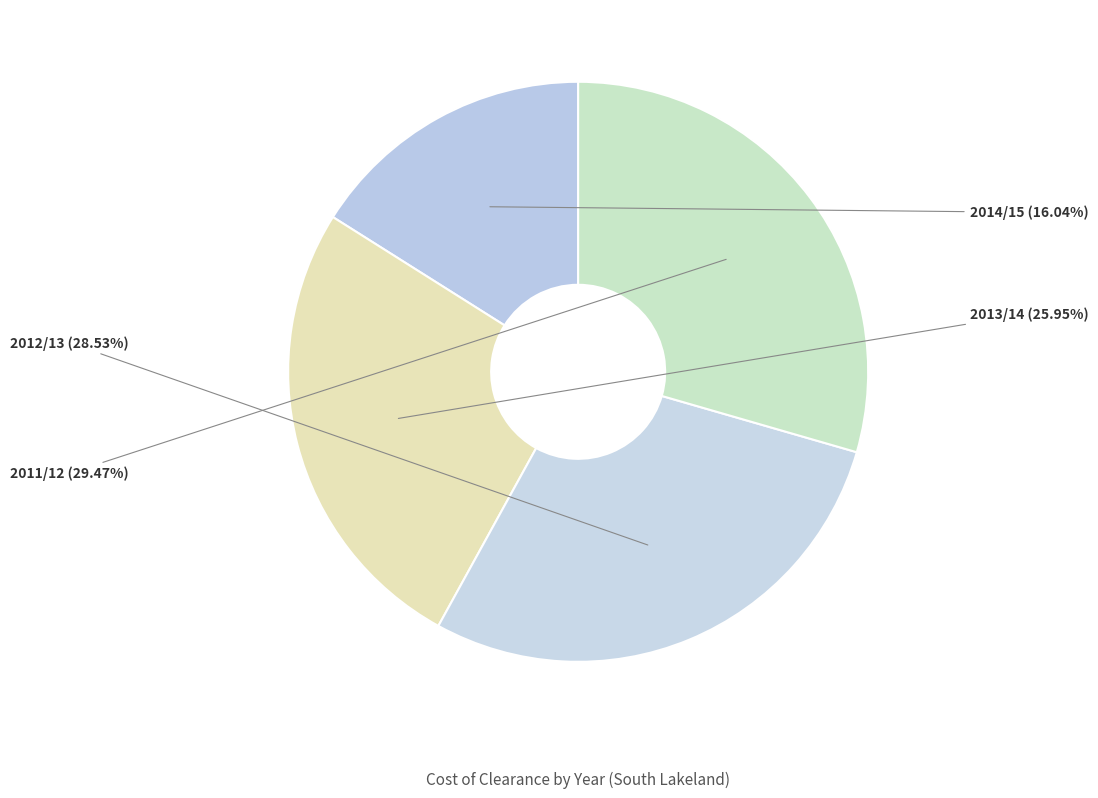

How many segments does this pie chart have?

4